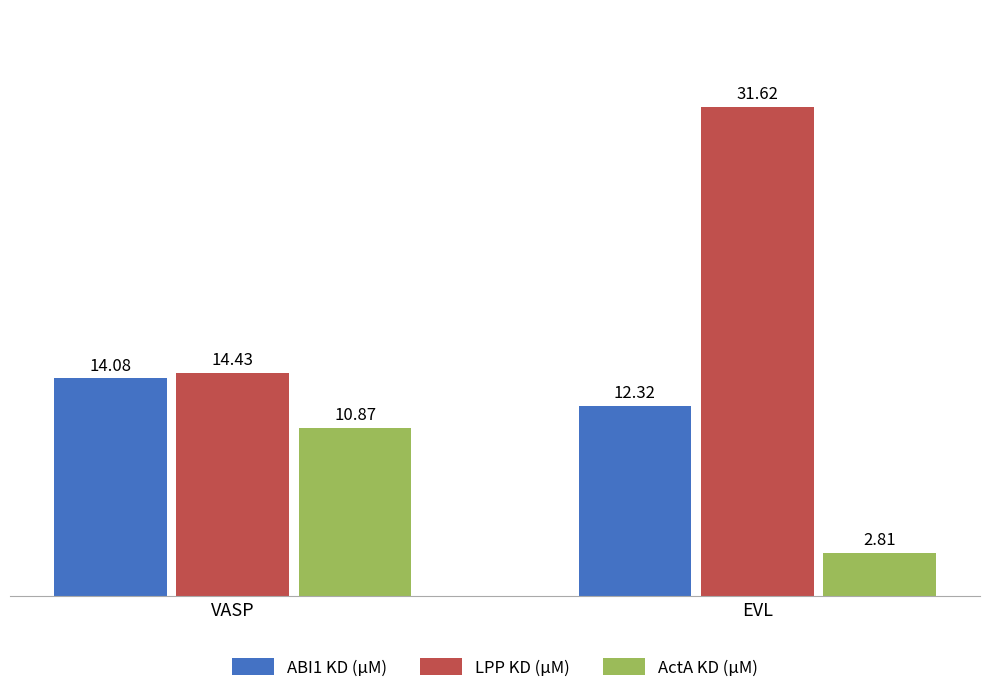

How many data points in ActA KD (μM) are above 10?

1